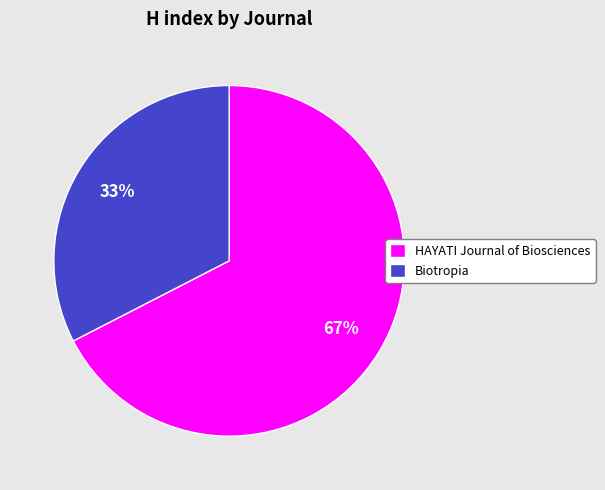

The Biotropia slice represents 33% of the pie. True or false?

True